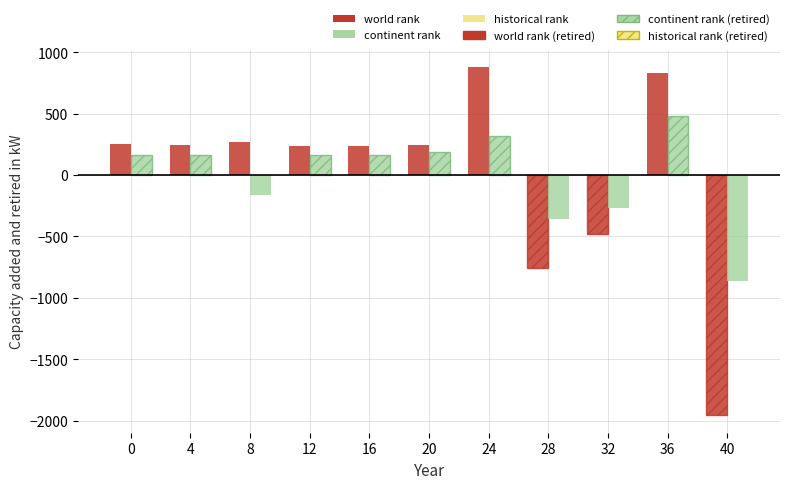

Count the number of data series in this chart.

2